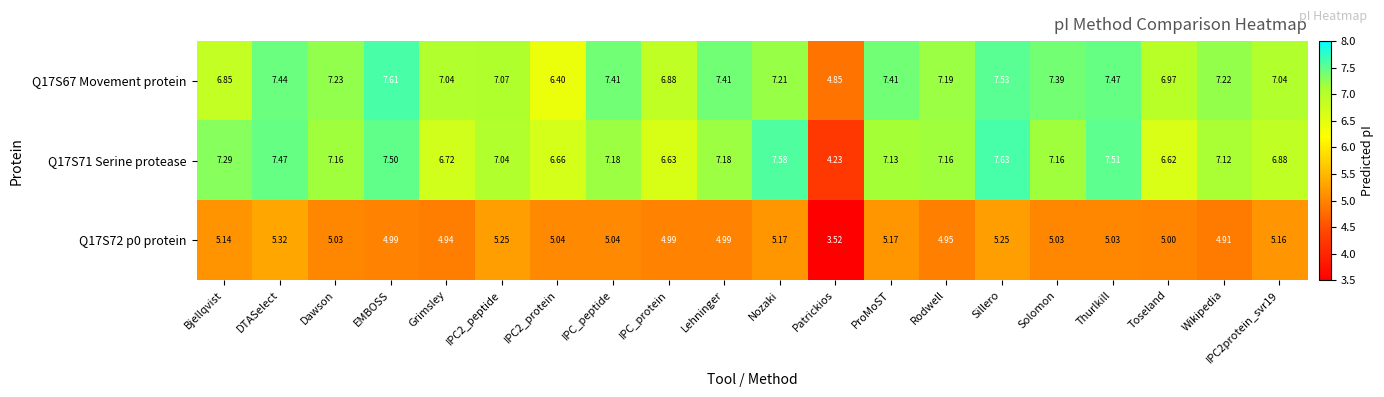

Which category has the highest value in the Q17S67 Movement protein series?

EMBOSS